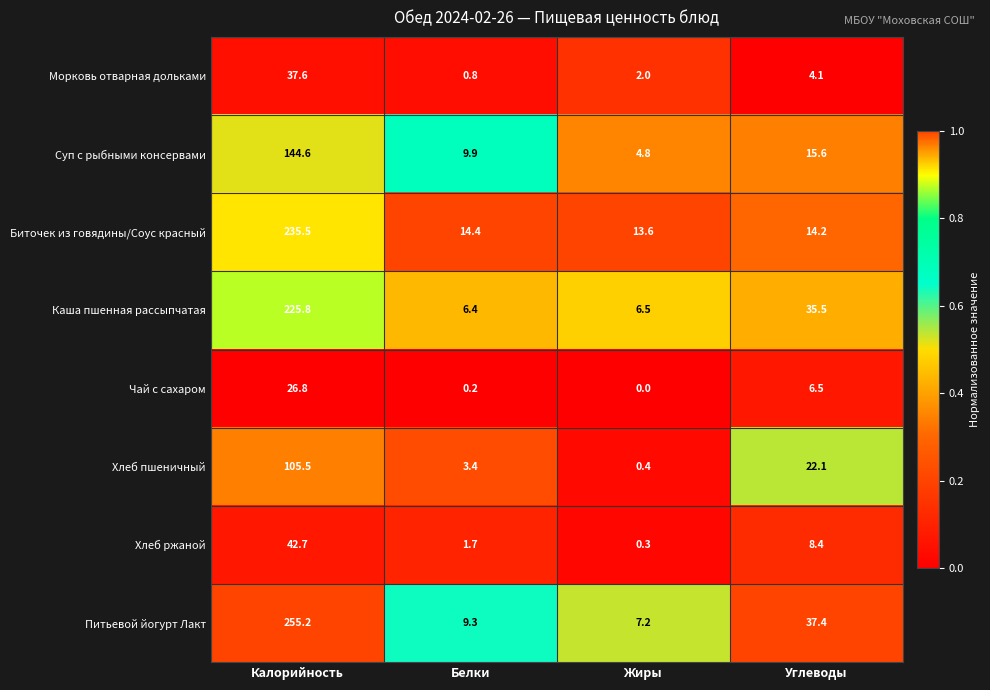

Which series changed the most between Калорийность and Жиры?

Питьевой йогурт Лакт